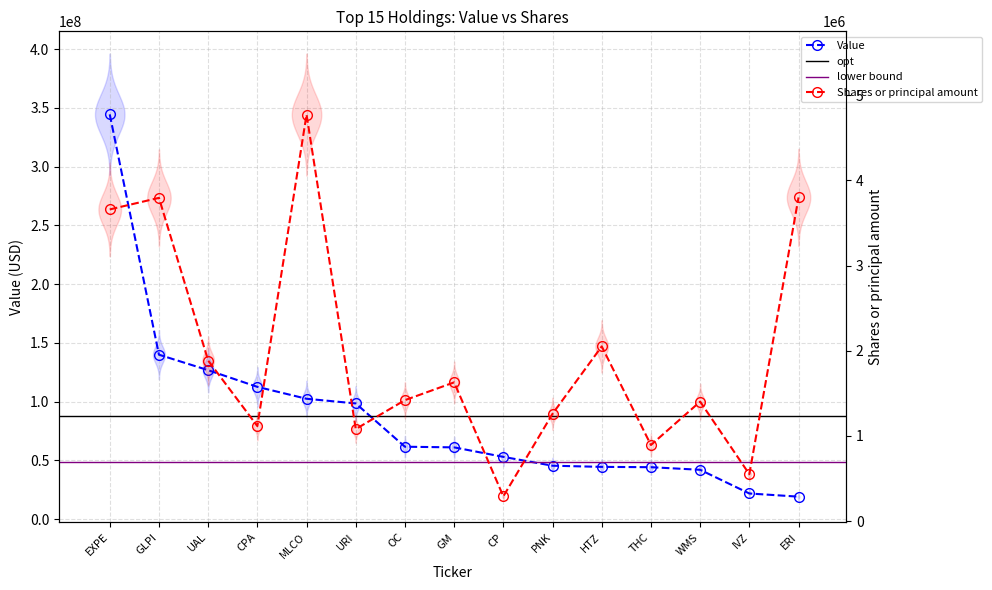

List the series in order of their overall mean, highest first.

Value, Shares or principal amount